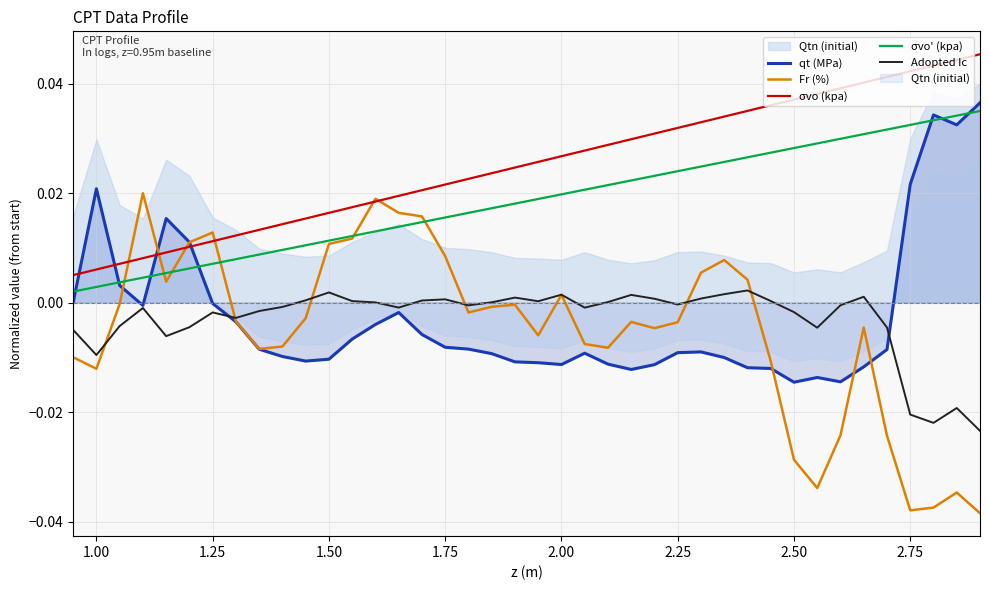

True or false: Adopted Ic and σvo' (kpa) cross at least once.

False